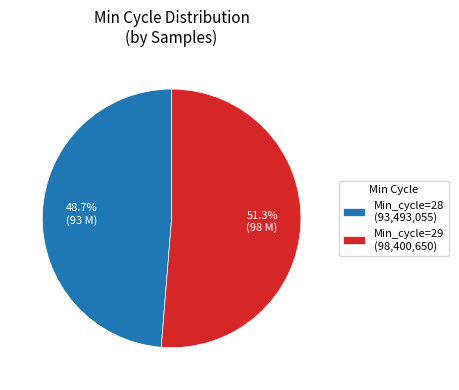

What is the ratio of the value at Min_cycle=29 (98,400,650) to the value at Min_cycle=28 (93,493,055)?

1.1